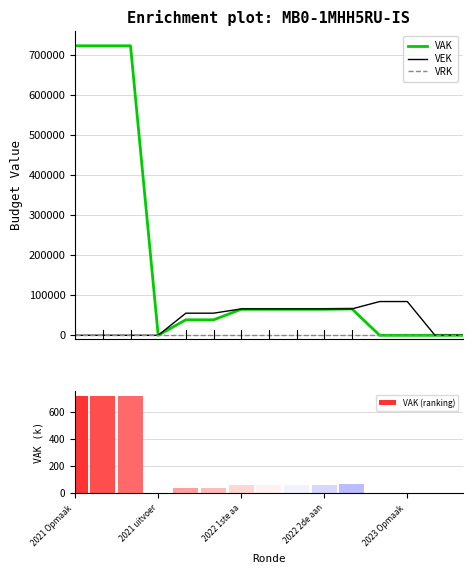

Count the VEK values in the range 0 to 65825.

13